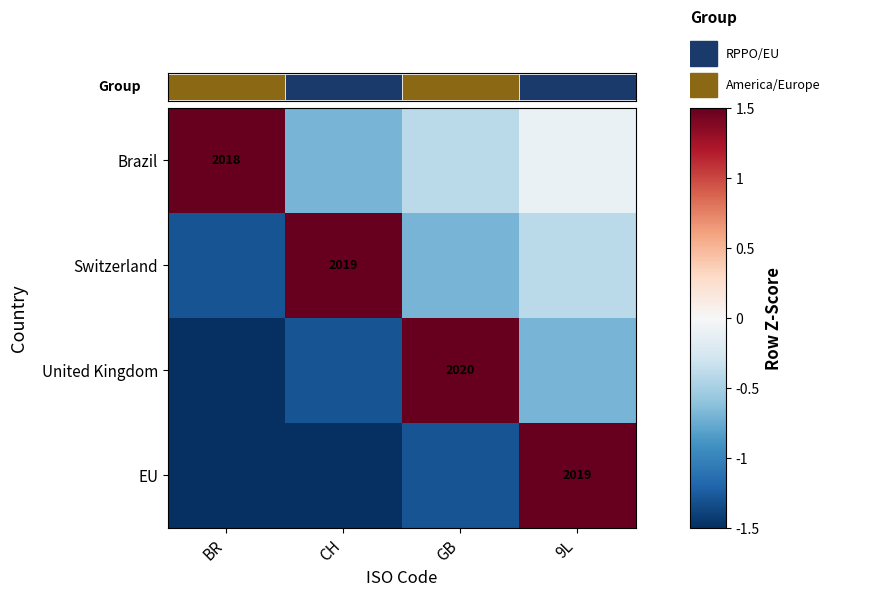

How many values in Switzerland are below zero?

3